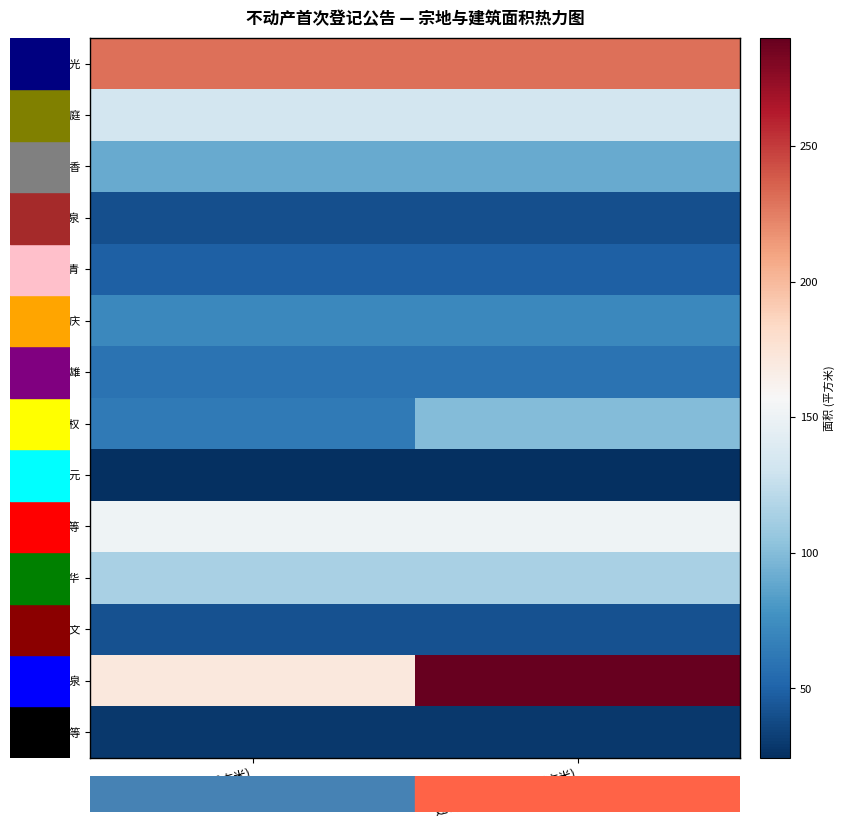

At 建筑规划批准面积(平方米), list the series in order from largest to smallest.

张嵩泉, 张振光, 邹子万等, 张玉庭, 邹子华, 李伟权, 张雪香, 高庆, 高玉雄, 李青, 张远文, 李凤泉, 张李良等, 张思元